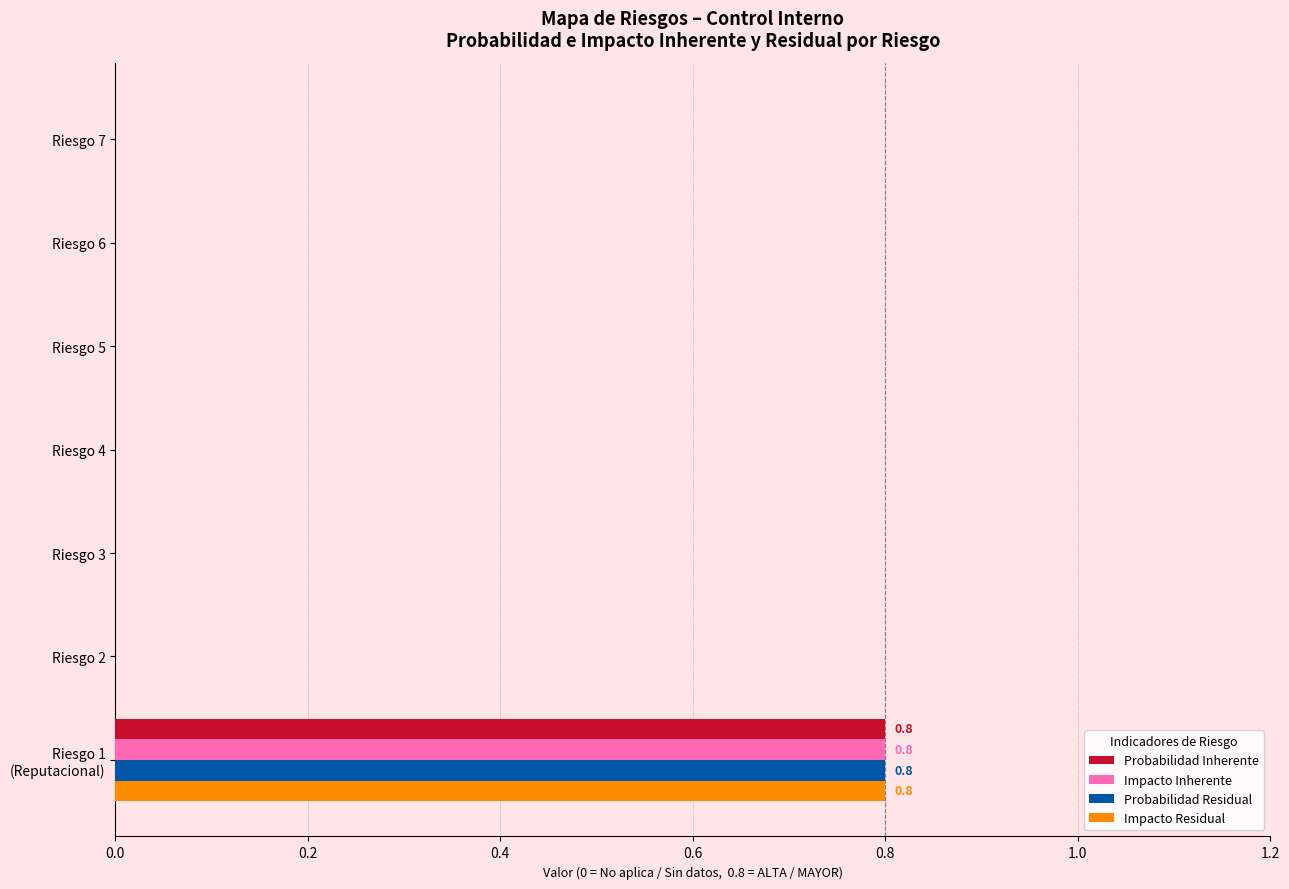

What is the maximum value for Impacto Residual?

0.8